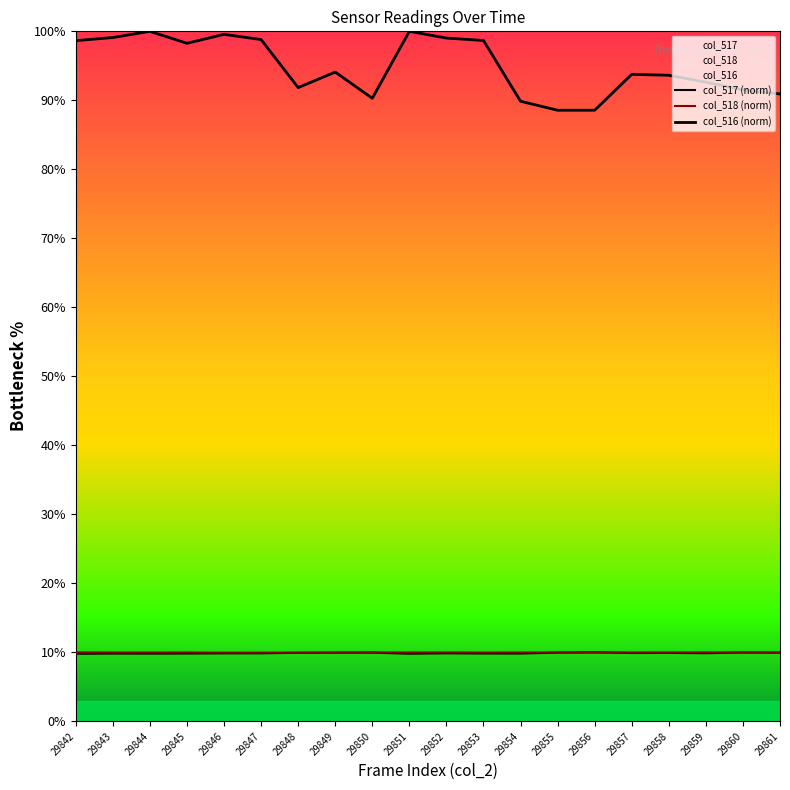

What is the sum of all col_518 (norm) values?

199.6